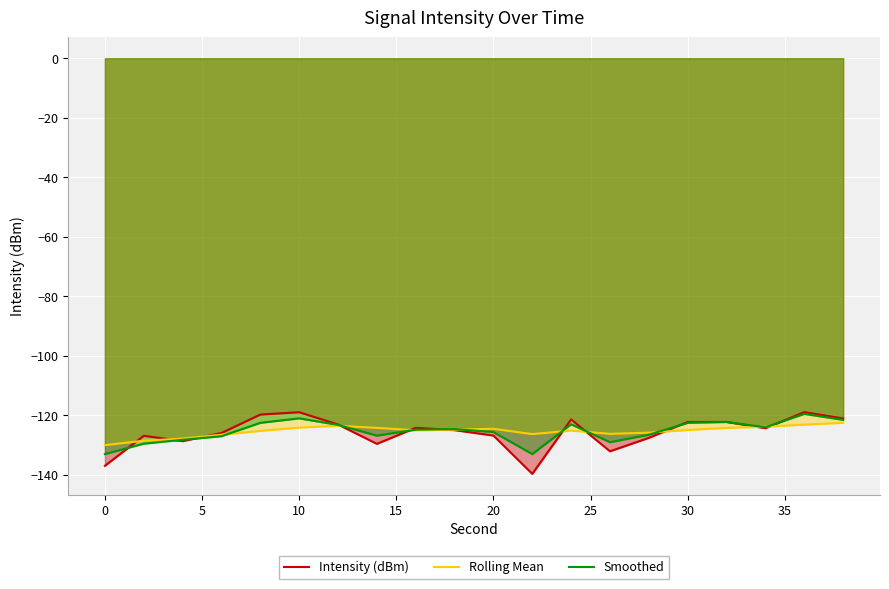

Reading left to right, transcribe all the data shown in this chart.

Intensity (dBm): -136.9	-126.9	-128.6	-125.9	-119.7	-118.9	-123.1	-129.6	-124.2	-125.0	-126.8	-139.6	-121.4	-132.1	-127.5	-122.2	-122.2	-124.3	-118.9	-121.0
Rolling Mean: -130.0	-128.5	-127.8	-126.5	-125.2	-124.1	-123.5	-124.2	-125.0	-124.8	-124.5	-126.3	-125.1	-126.2	-125.8	-124.9	-124.2	-123.8	-123.1	-122.5
Smoothed: -133.0	-129.5	-128.2	-127.0	-122.5	-121.0	-123.2	-126.8	-124.8	-124.6	-125.6	-133.0	-123.0	-129.0	-126.5	-122.5	-122.2	-124.0	-119.5	-121.5